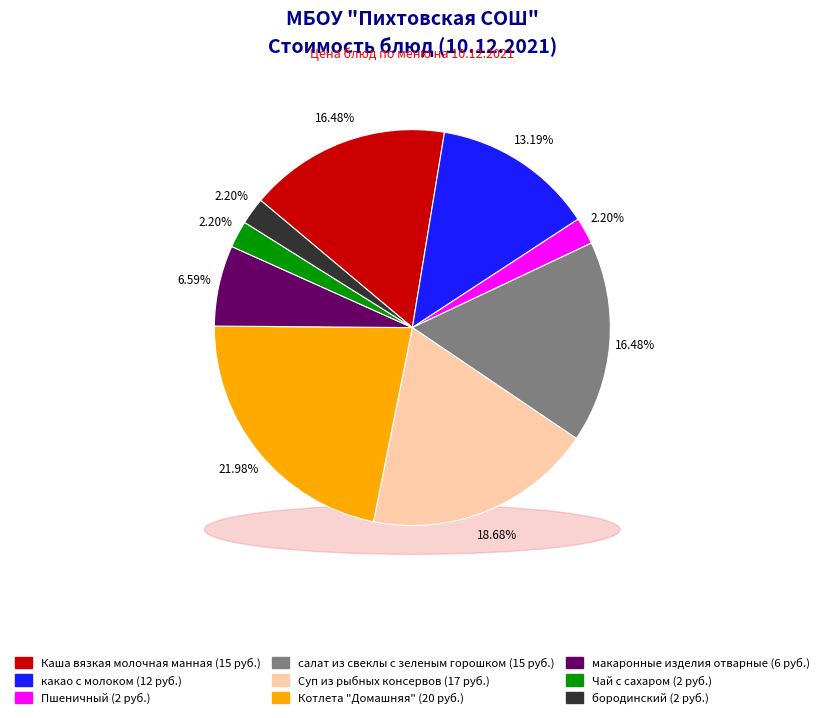

To the nearest percent, what is the difference between the Чай с сахаром and макаронные изделия отварные slice percentages?

4%